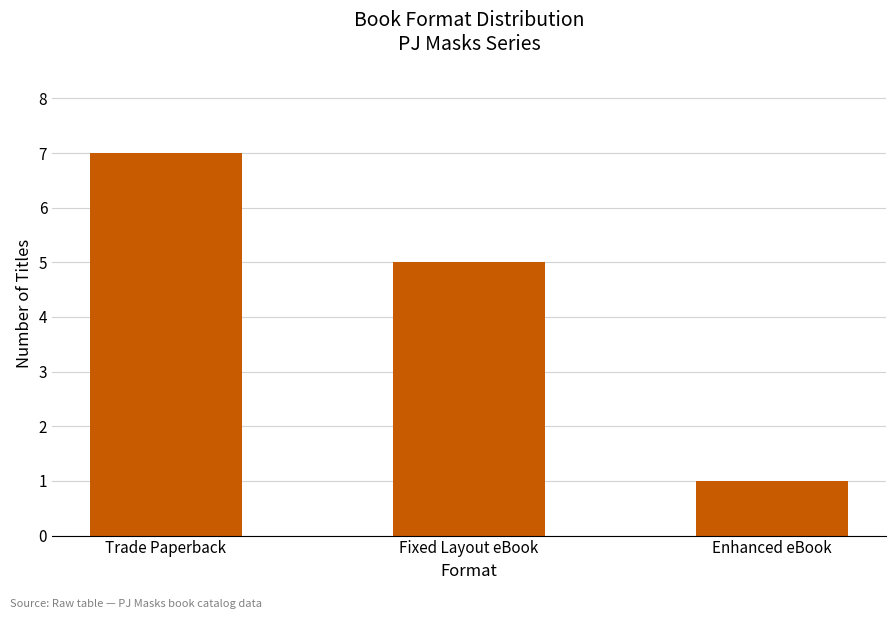

Is it true that the value at Trade Paperback is 7?

True